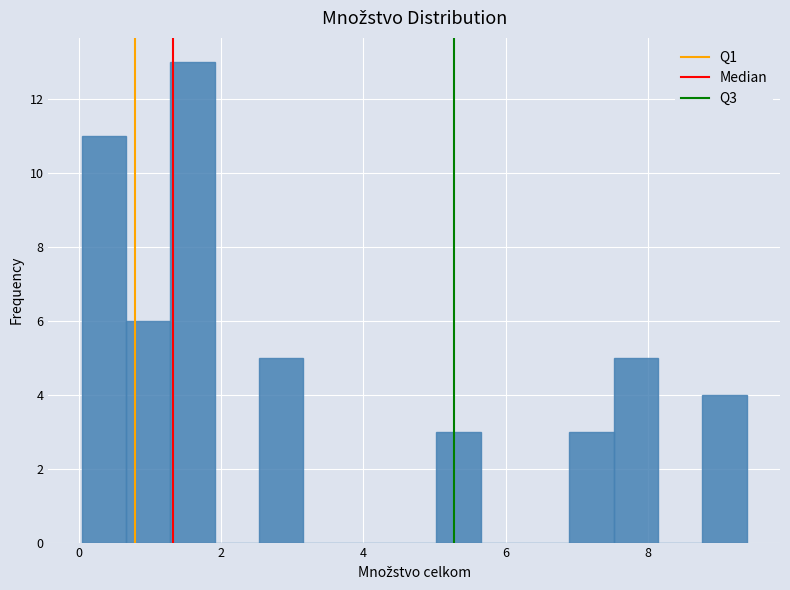

Around what value on the x-axis is the tallest bar? Give the approximate position of its centre, as read against the axis.

1.6